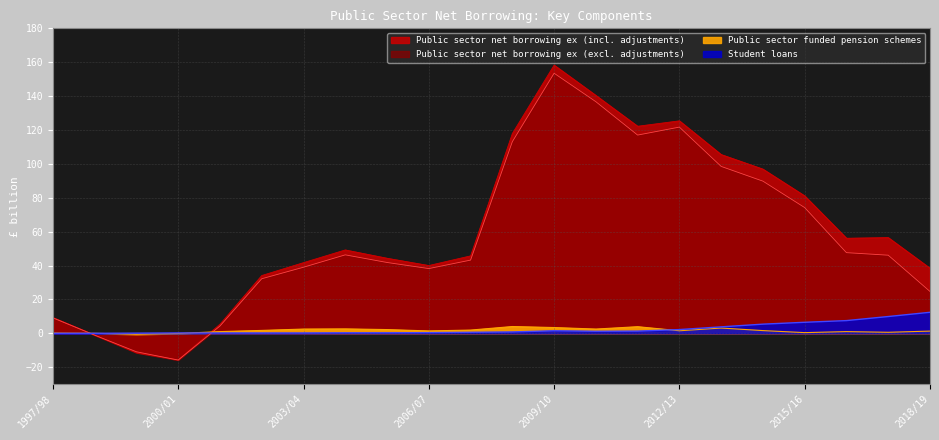

Rank the categories by Public sector funded pension schemes value from highest to lowest.

2008/09, 2011/12, 2009/10, 2013/14, 2004/05, 2003/04, 2010/11, 2005/06, 2007/08, 2002/03, 2014/15, 2012/13, 2006/07, 2018/19, 2001/02, 2016/17, 2017/18, 2015/16, 1997/98, 1998/99, 2000/01, 1999/00